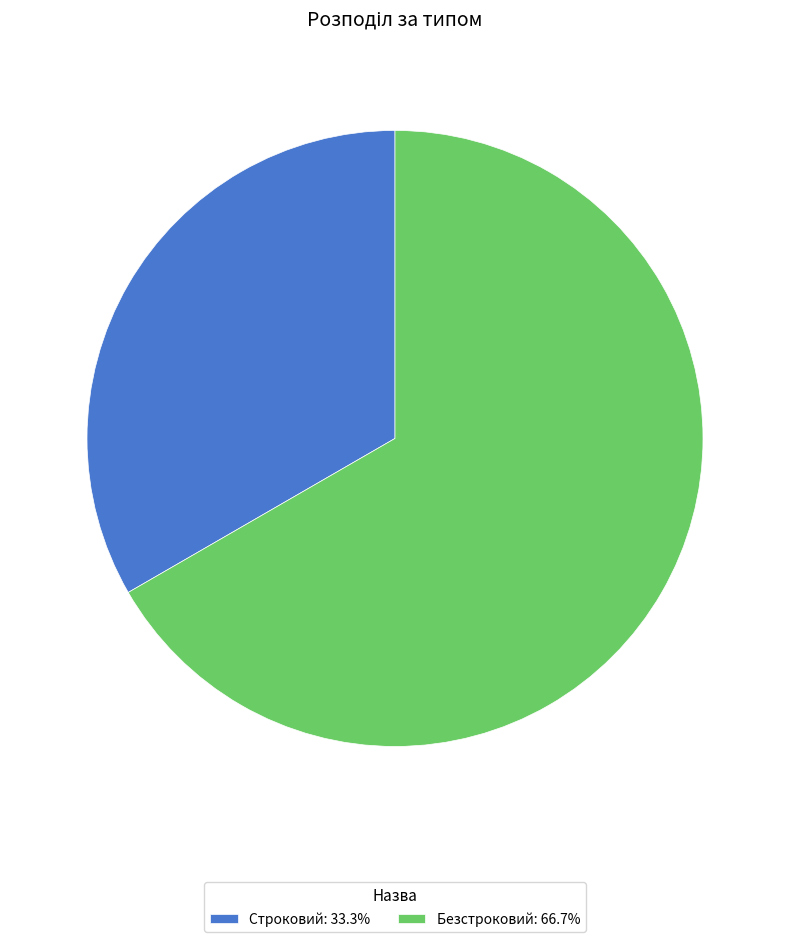

Is it true that Безстроковий is 76% of the pie?

False